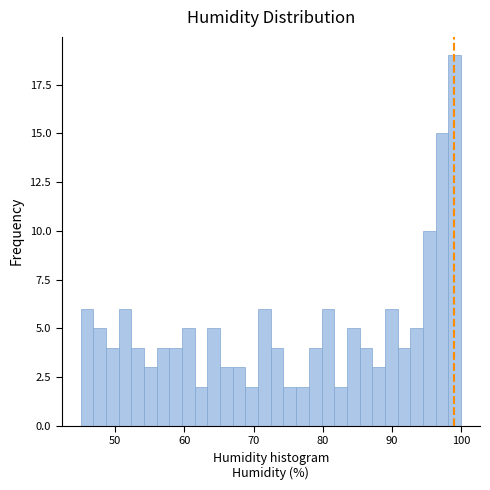

Around what value on the x-axis is the tallest bar? Give the approximate position of its centre, as read against the axis.

99